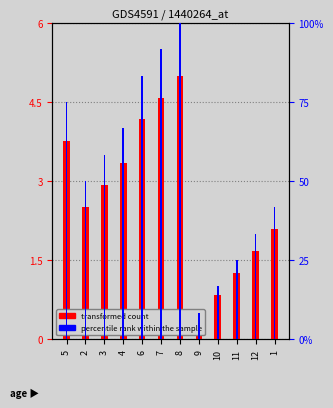

What is the label of the 9th bar from the right?

4